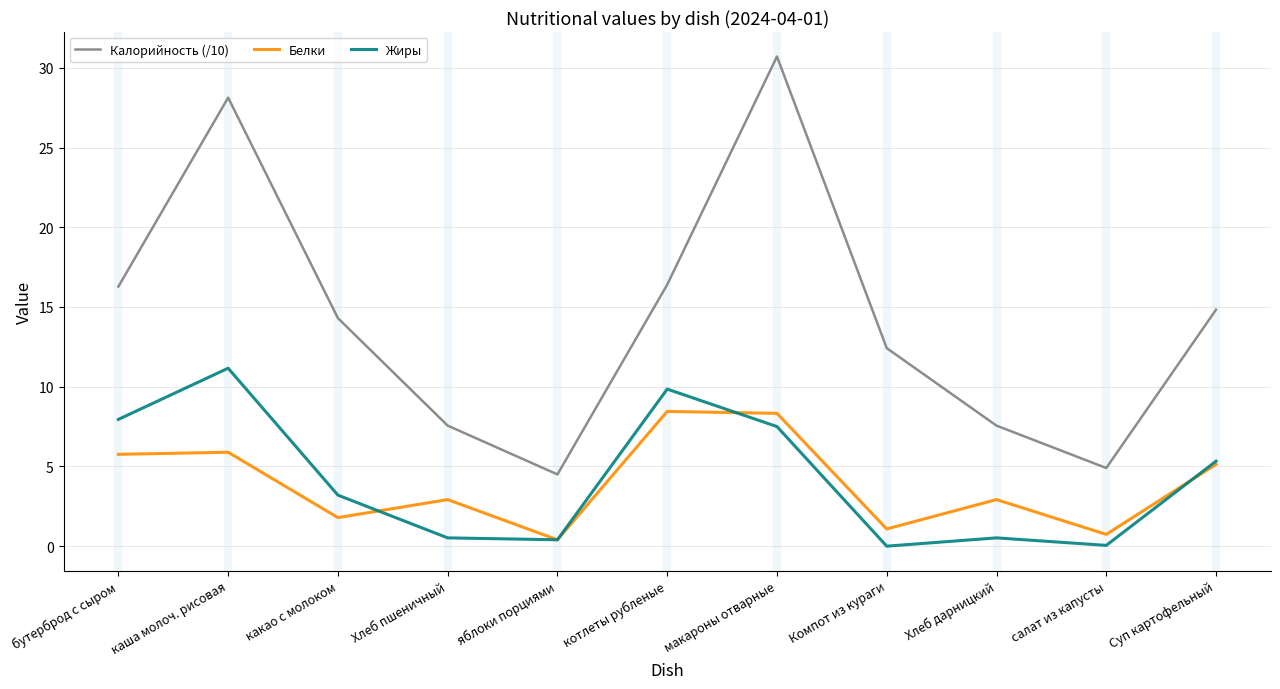

What position from the right is Суп картофельный?

1